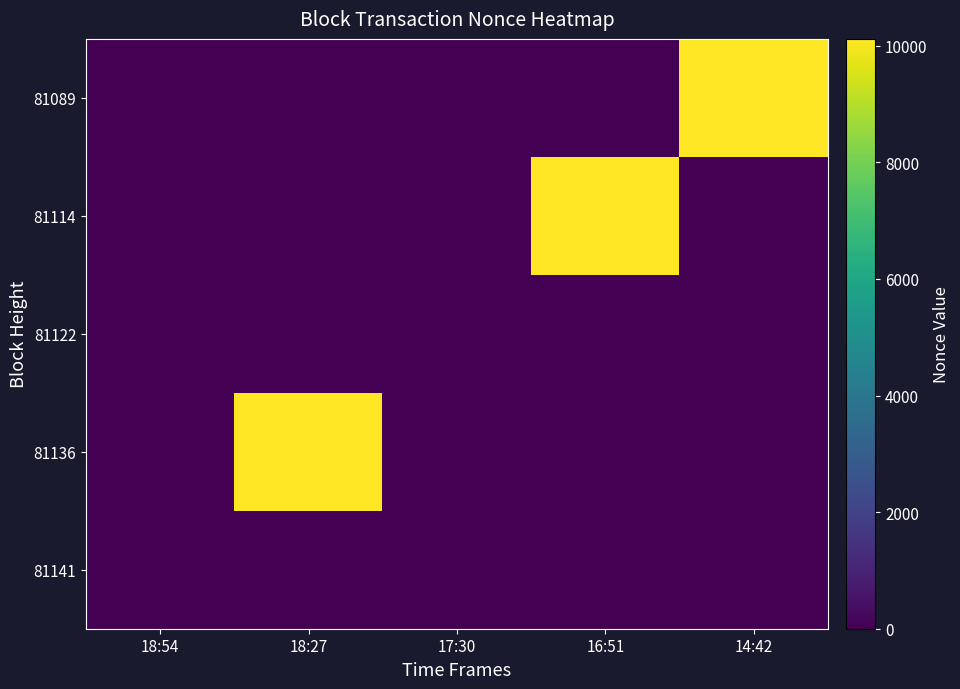

How many categories are shown in the chart?

5